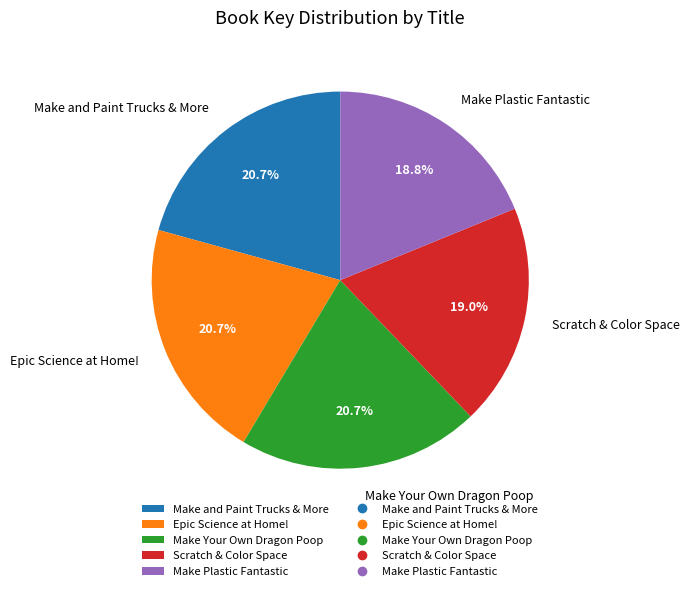

What percentage is the Make and Paint Trucks & More slice, to the nearest percent?

21%